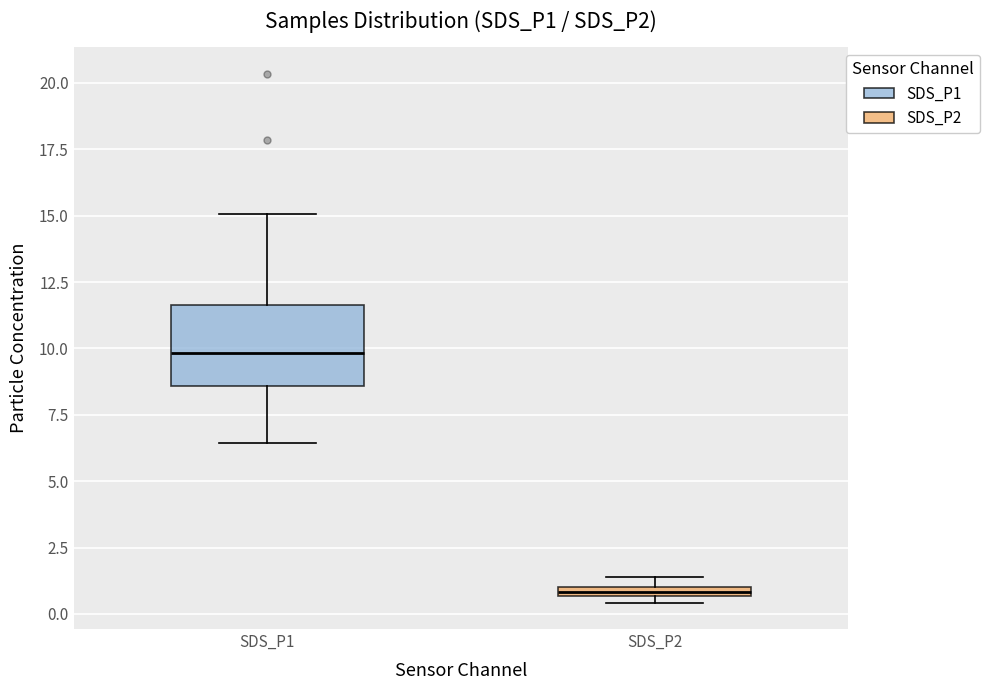

Which box has the highest median line?

SDS_P1